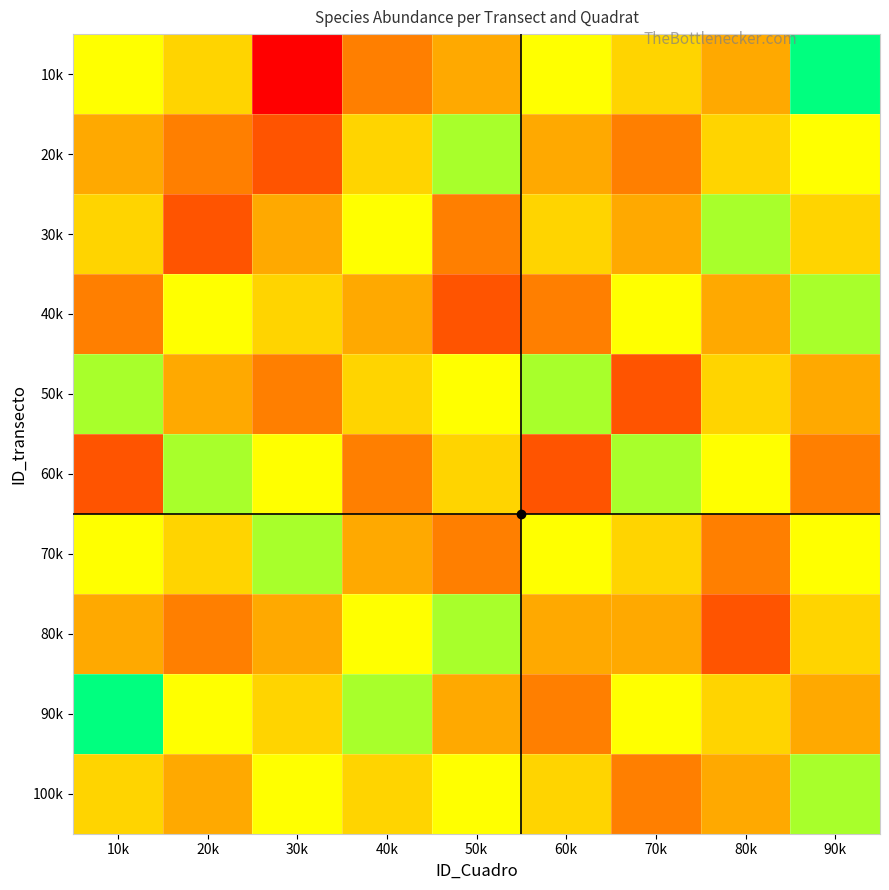

Which series has the widest spread of values?

10k